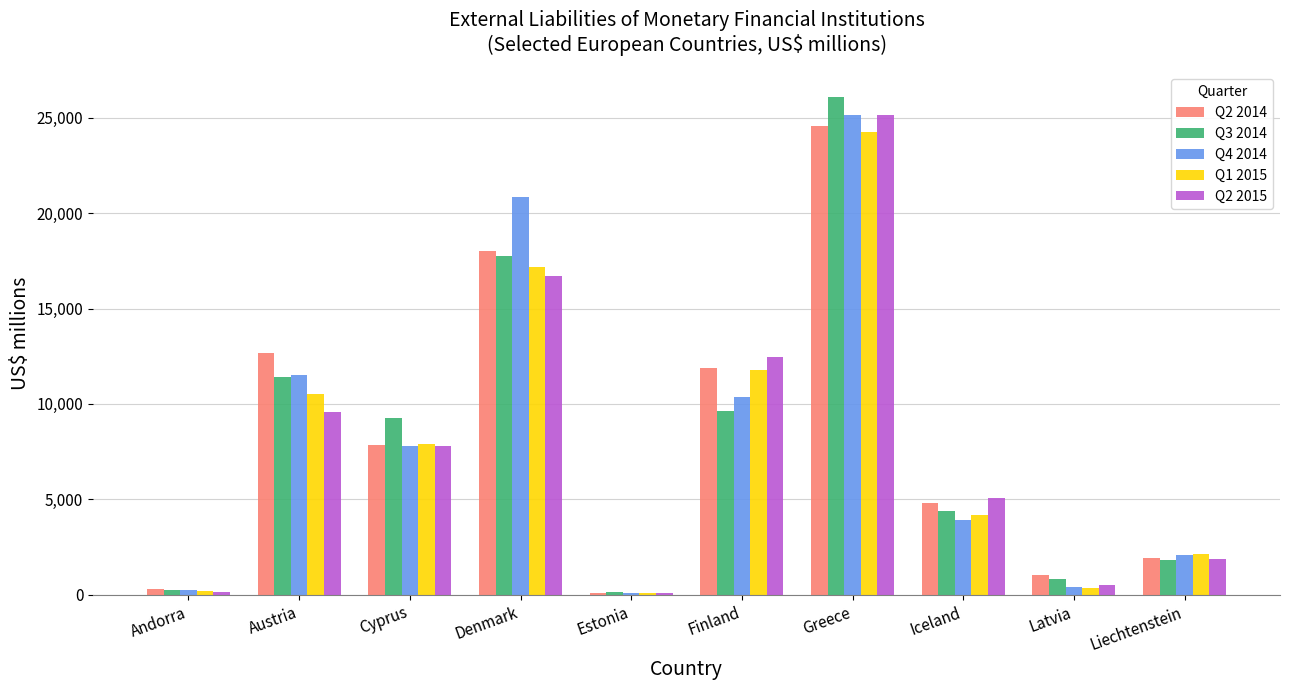

What is the difference between the second highest and minimum values in the Q1 2015 series?

17089